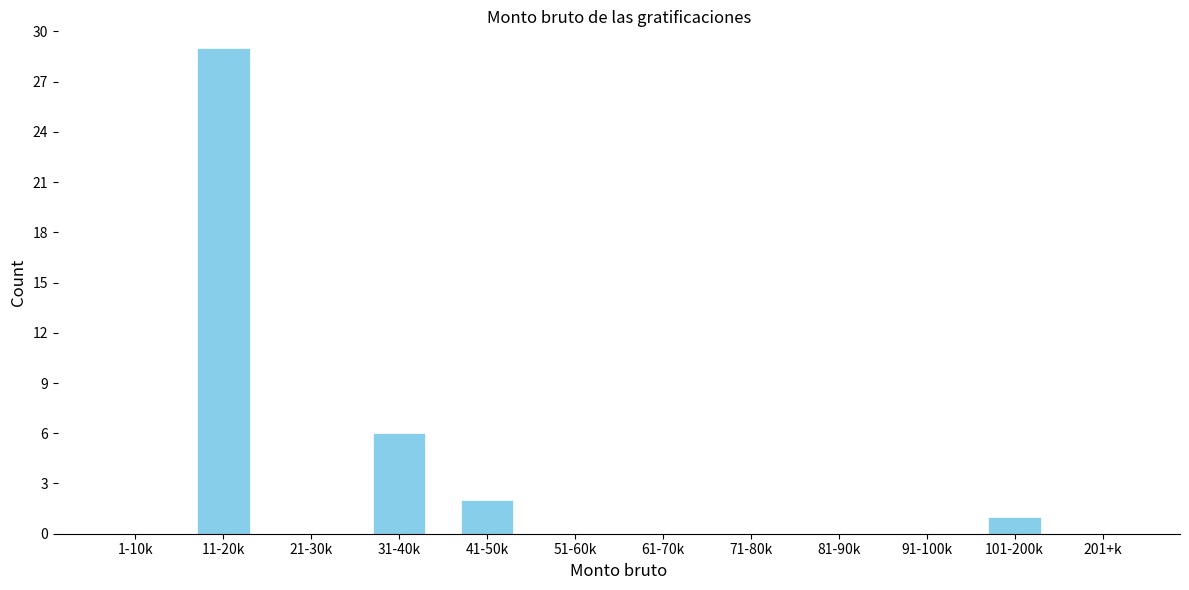

Reading left to right, list all the values displayed in this chart.

1-10k=0	11-20k=29	21-30k=0	31-40k=6	41-50k=2	51-60k=0	61-70k=0	71-80k=0	81-90k=0	91-100k=0	101-200k=1	201+k=0